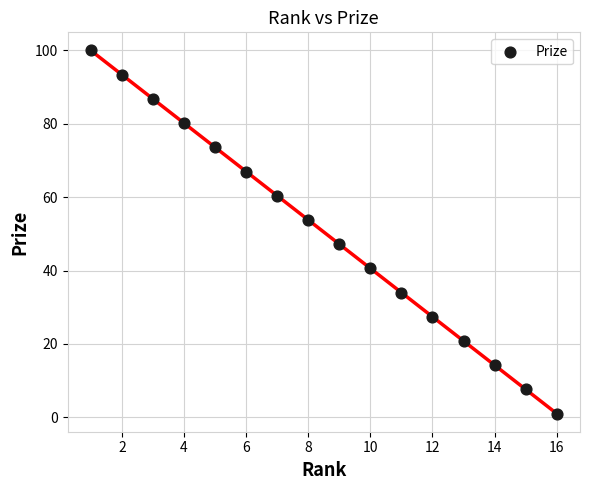

What is the range of Y values (max minus min)?

99.0